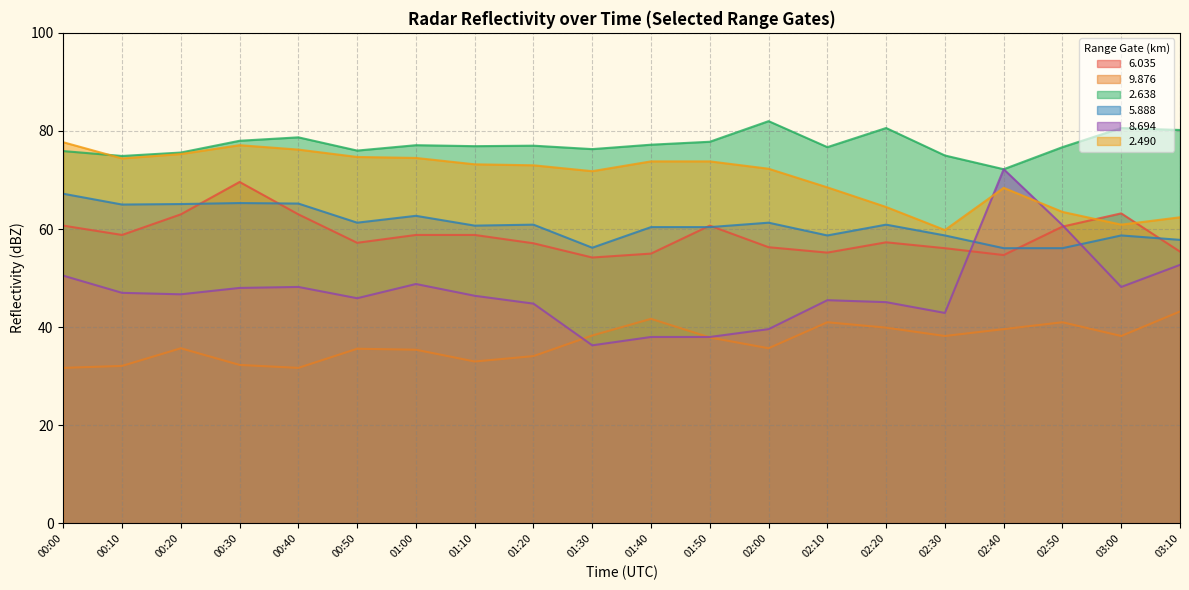

Reading left to right, list all the values displayed in this chart.

  6.035: 60.7	58.8	63.0	69.6	63.0	57.2	58.8	58.8	57.1	54.2	55.0	60.7	56.3	55.2	57.3	56.1	54.7	60.5	63.2	55.4
  9.876: 31.7	32.1	35.7	32.3	31.7	35.6	35.4	33.0	34.1	38.3	41.7	37.9	35.7	41.0	39.9	38.2	39.6	41.0	38.2	43.2
  2.638: 75.9	74.9	75.6	78.0	78.7	76.0	77.1	76.9	77.0	76.3	77.2	77.8	82.0	76.7	80.6	75.0	72.2	76.7	80.6	80.2
  5.888: 67.2	65.0	65.1	65.3	65.2	61.3	62.7	60.7	60.9	56.2	60.4	60.4	61.3	58.7	60.9	58.7	56.1	56.1	58.7	57.8
  8.694: 50.5	47.0	46.7	48.0	48.2	45.9	48.8	46.4	44.8	36.3	38.0	38.0	39.6	45.5	45.1	42.9	72.2	60.8	48.2	52.7
  2.490: 77.7	74.4	75.3	77.1	76.2	74.7	74.5	73.2	73.0	71.8	73.8	73.8	72.3	68.5	64.5	59.8	68.4	63.5	60.9	62.4